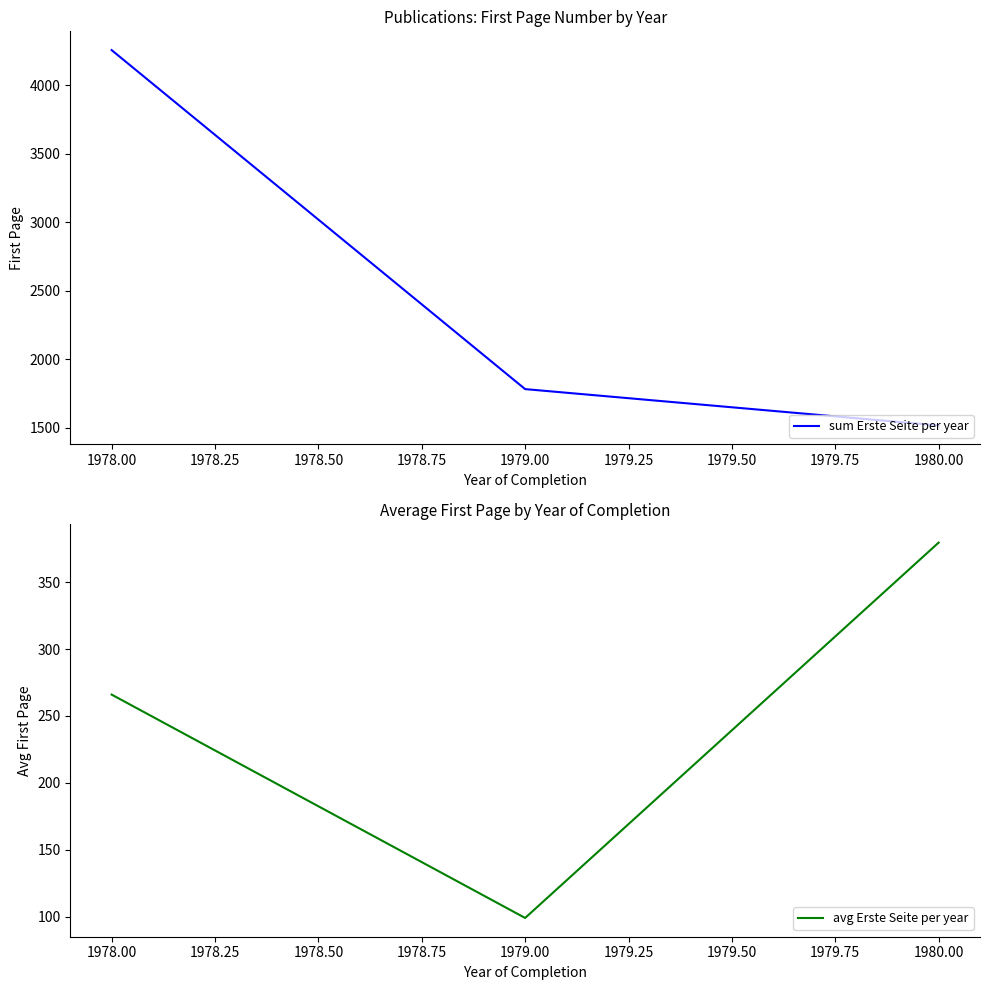

How many data points in sum Erste Seite per year are less than 1783?

1